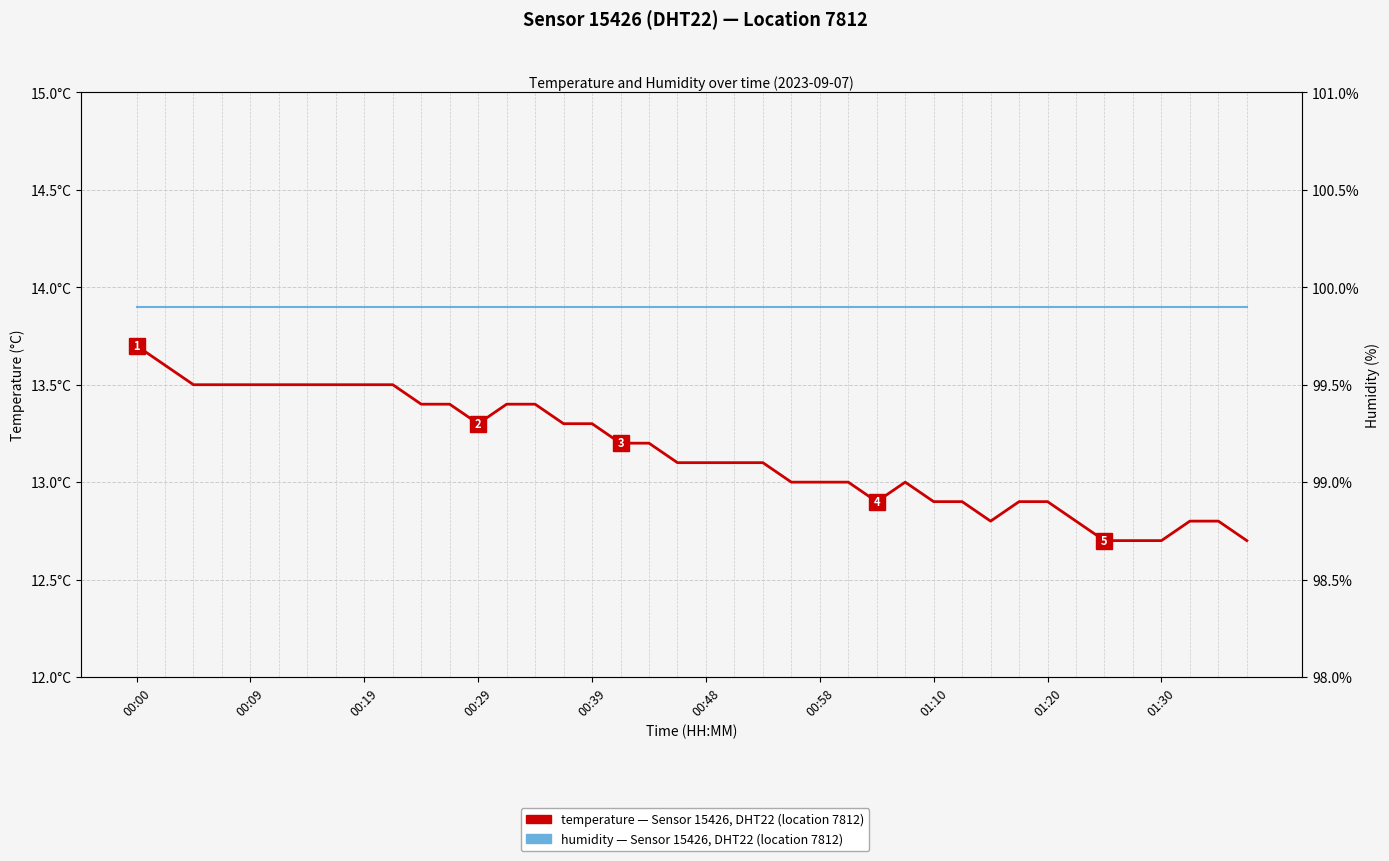

At how many categories does at least one series exceed 90?

40